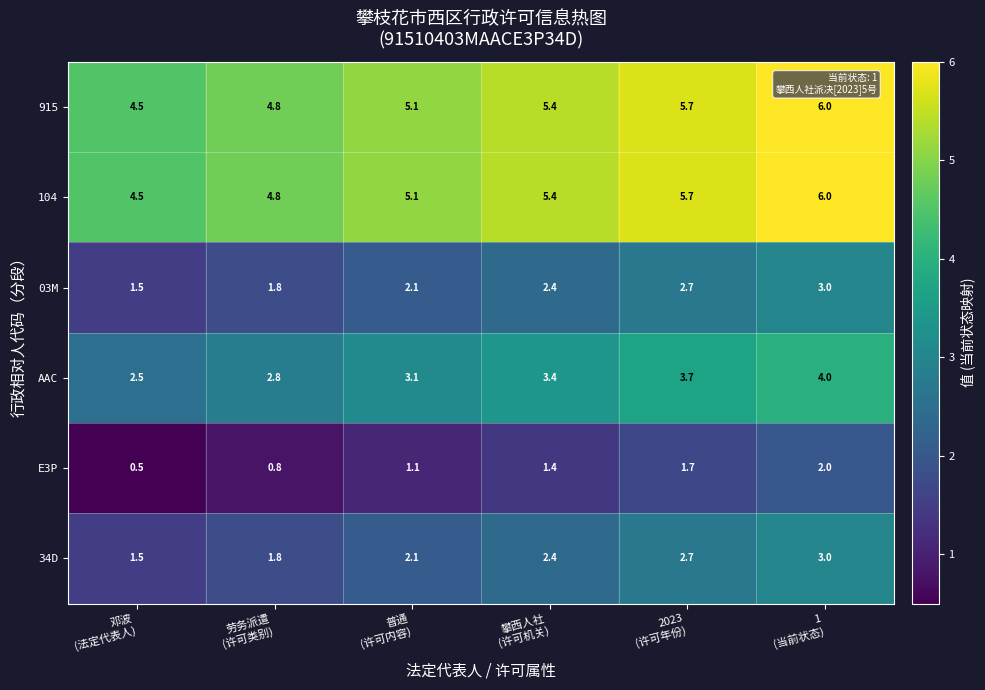

Reading left to right, what are all the values shown in this chart?

915: 邓波
(法定代表人)=4.5	劳务派遣
(许可类别)=4.8	普通
(许可内容)=5.1	攀西人社
(许可机关)=5.4	2023
(许可年份)=5.7	1
(当前状态)=6.0
104: 邓波
(法定代表人)=4.5	劳务派遣
(许可类别)=4.8	普通
(许可内容)=5.1	攀西人社
(许可机关)=5.4	2023
(许可年份)=5.7	1
(当前状态)=6.0
03M: 邓波
(法定代表人)=1.5	劳务派遣
(许可类别)=1.8	普通
(许可内容)=2.1	攀西人社
(许可机关)=2.4	2023
(许可年份)=2.7	1
(当前状态)=3.0
AAC: 邓波
(法定代表人)=2.5	劳务派遣
(许可类别)=2.8	普通
(许可内容)=3.1	攀西人社
(许可机关)=3.4	2023
(许可年份)=3.7	1
(当前状态)=4.0
E3P: 邓波
(法定代表人)=0.5	劳务派遣
(许可类别)=0.8	普通
(许可内容)=1.1	攀西人社
(许可机关)=1.4	2023
(许可年份)=1.7	1
(当前状态)=2.0
34D: 邓波
(法定代表人)=1.5	劳务派遣
(许可类别)=1.8	普通
(许可内容)=2.1	攀西人社
(许可机关)=2.4	2023
(许可年份)=2.7	1
(当前状态)=3.0